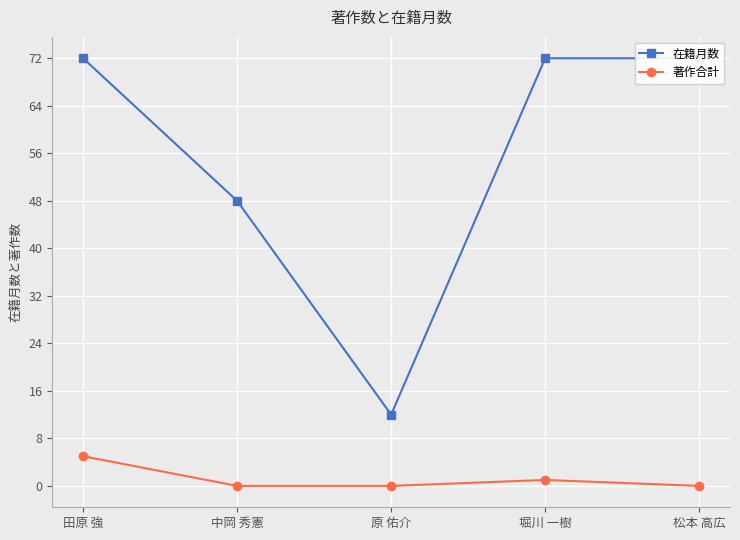

How many values in 著作合計 are above zero?

2